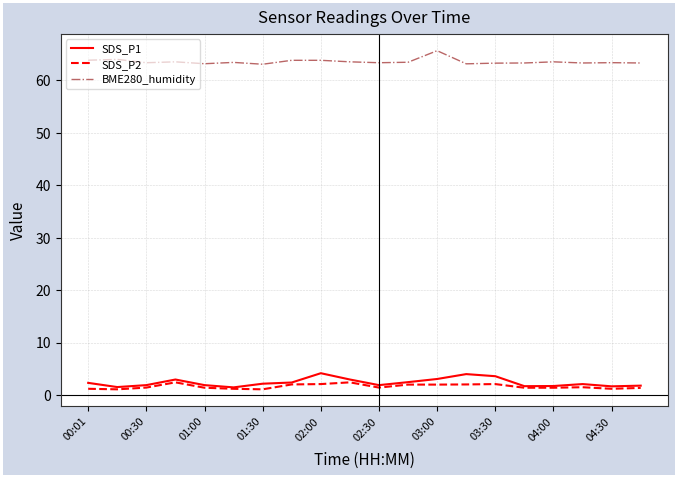

What is the difference between the maximum and minimum values in the SDS_P2 series?

1.3